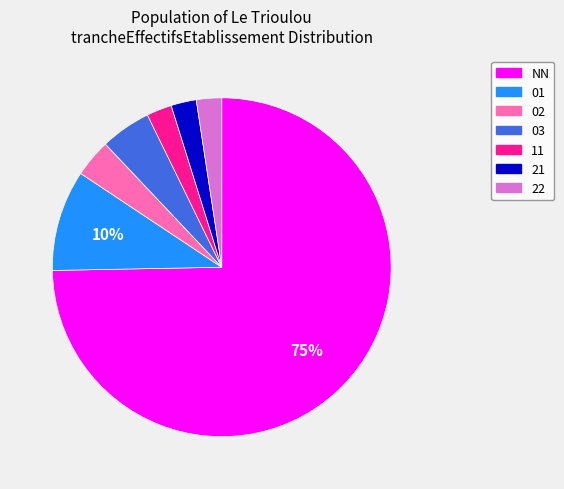

How many slices are in this pie chart?

7